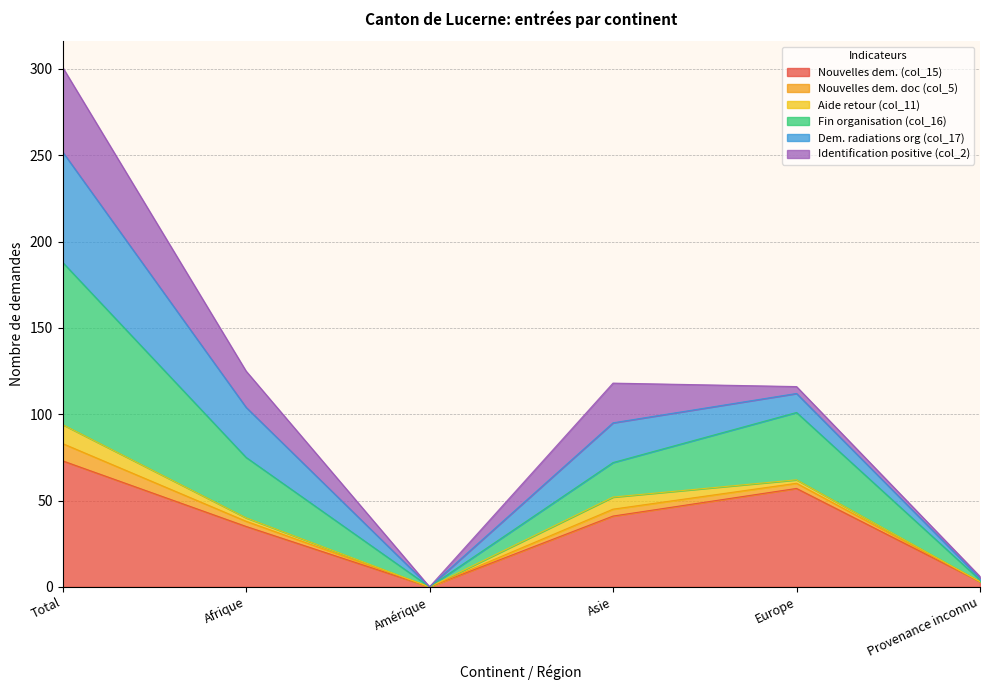

At which category is the sum across all series the highest?

Total